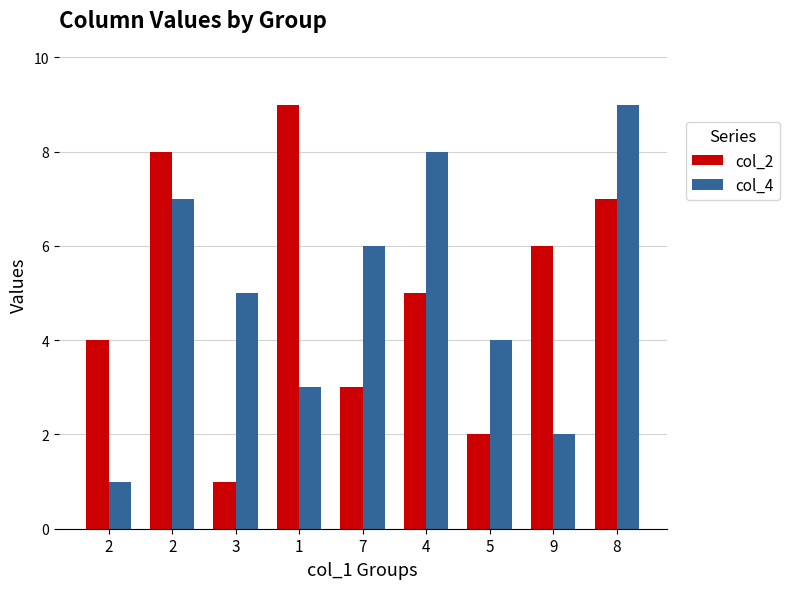

The col_2 series shows 16 at 1. True or false?

False